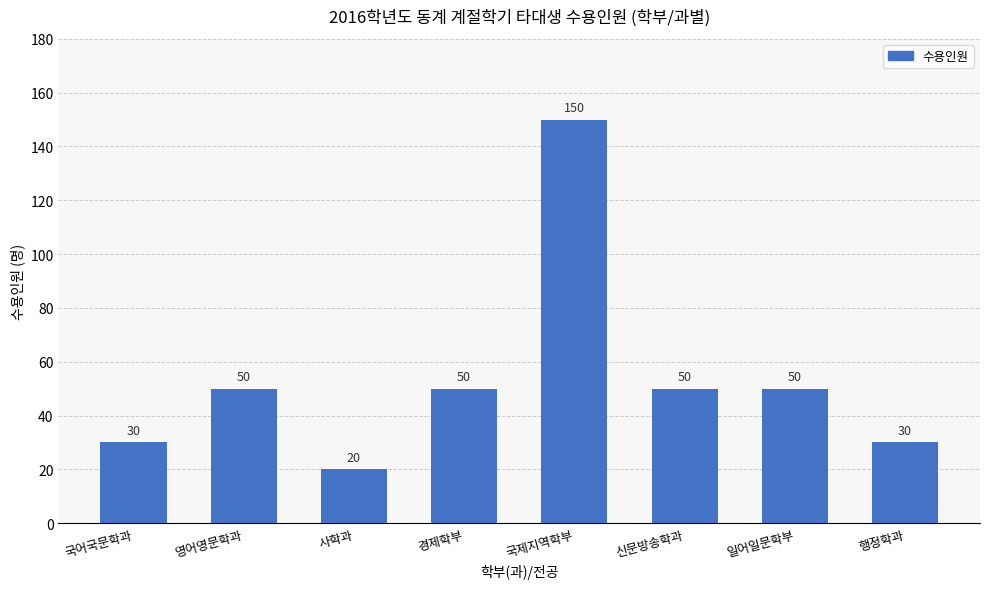

Which category has the lowest value across all series?

사학과